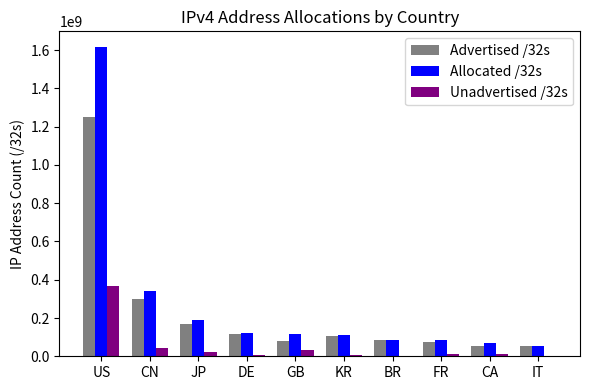

At which label is Unadvertised /32s closest to 185121200?

CN